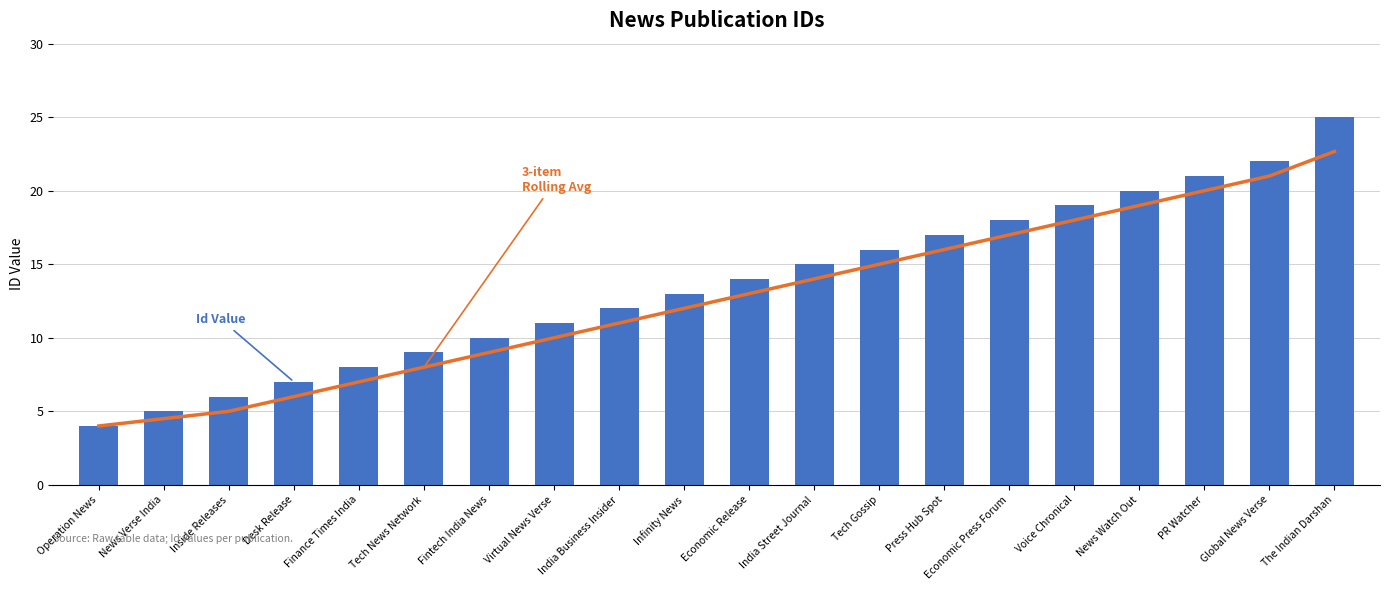

What is the total value across all series at India Street Journal?

29.0